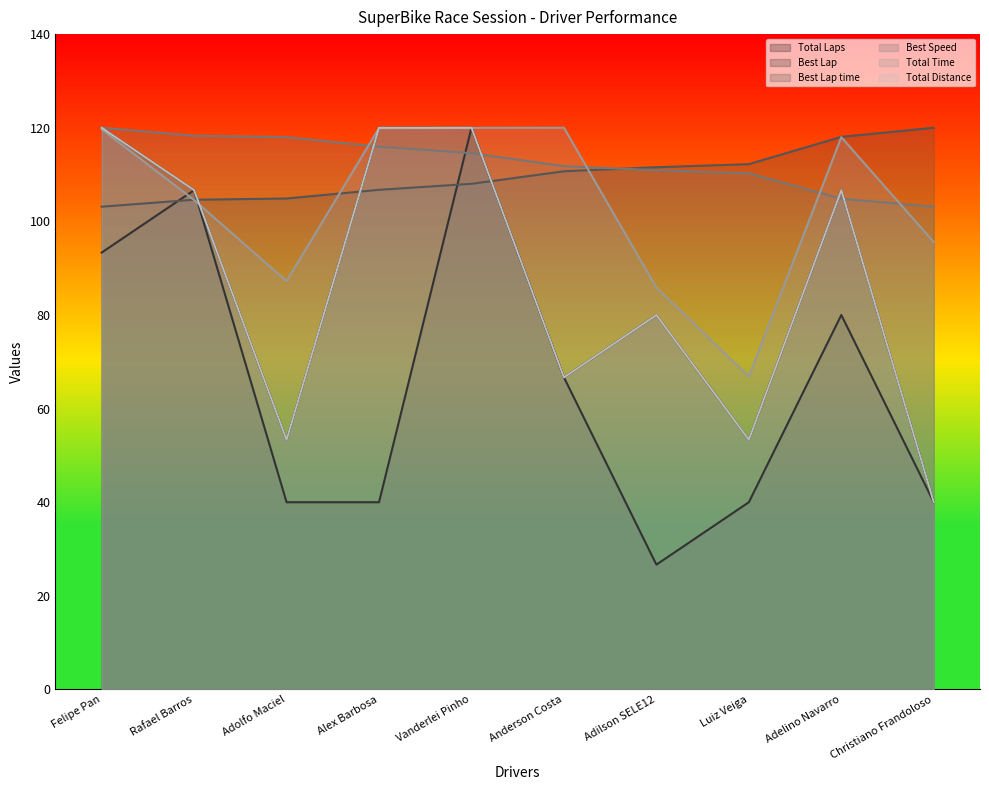

Is it true that Best Speed equals 194.6 at Rafael Barros?

False